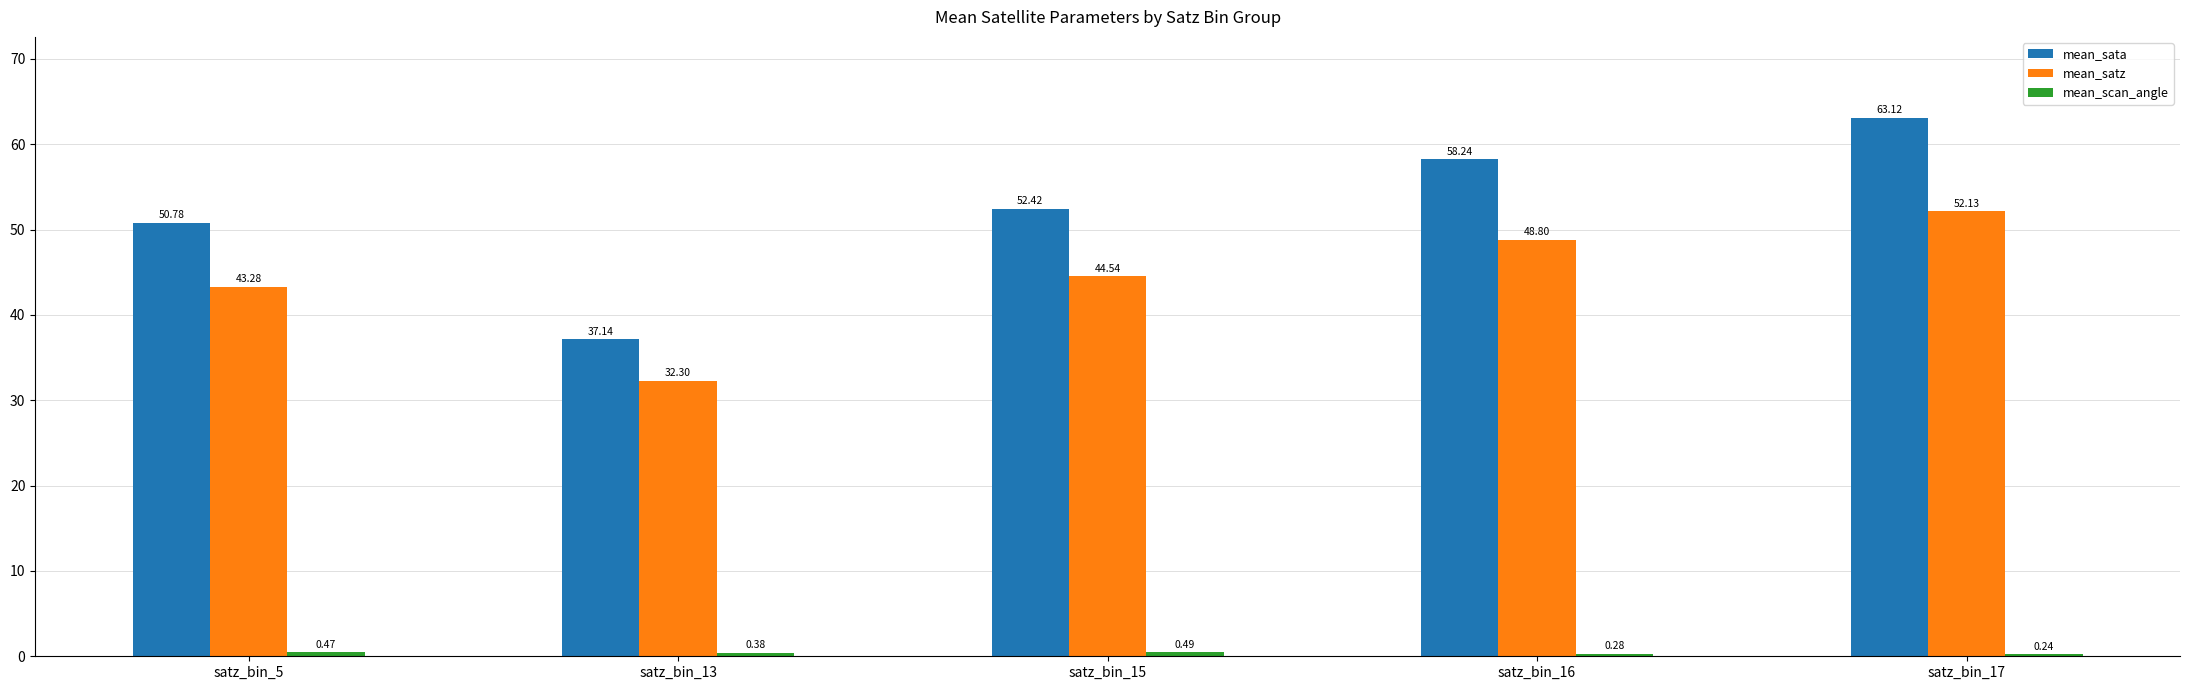

What is the spread (max minus min) of values at satz_bin_15?

51.9